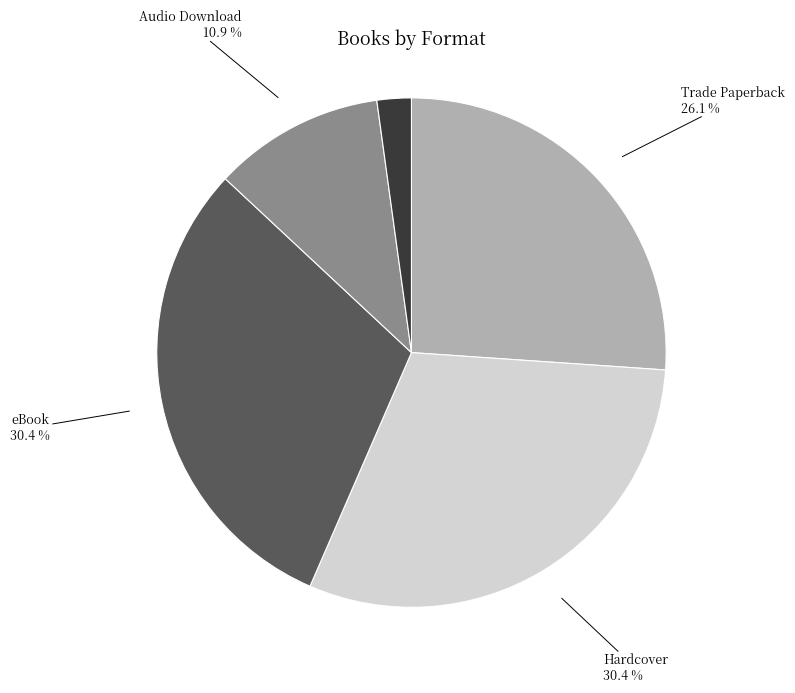

Does any single category account for the majority?

No